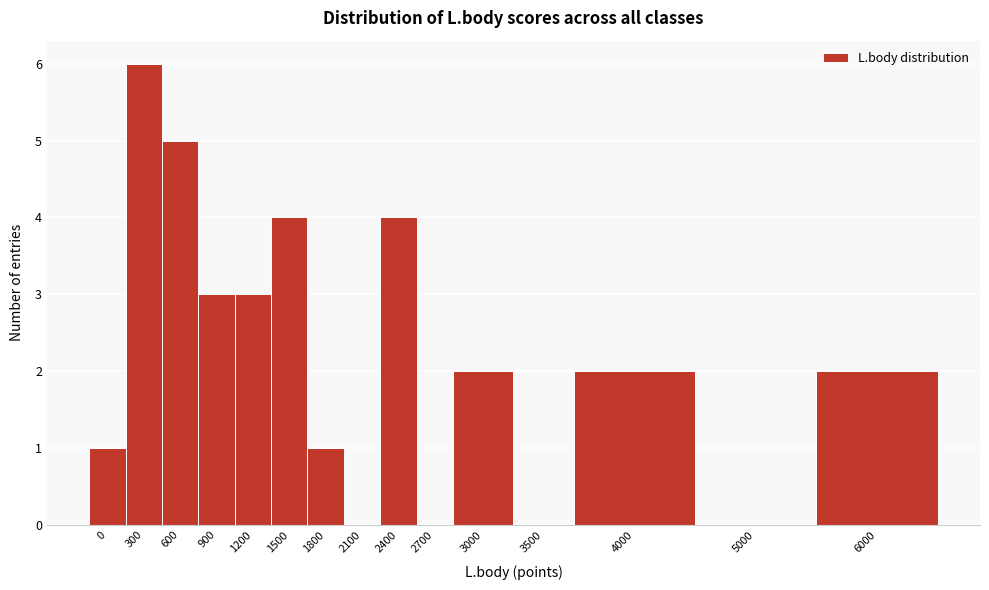

Reading right to left, extract all data points from this chart.

6000=2	5000=0	4000=2	3500=0	3000=2	2700=0	2400=4	2100=0	1800=1	1500=4	1200=3	900=3	600=5	300=6	0=1